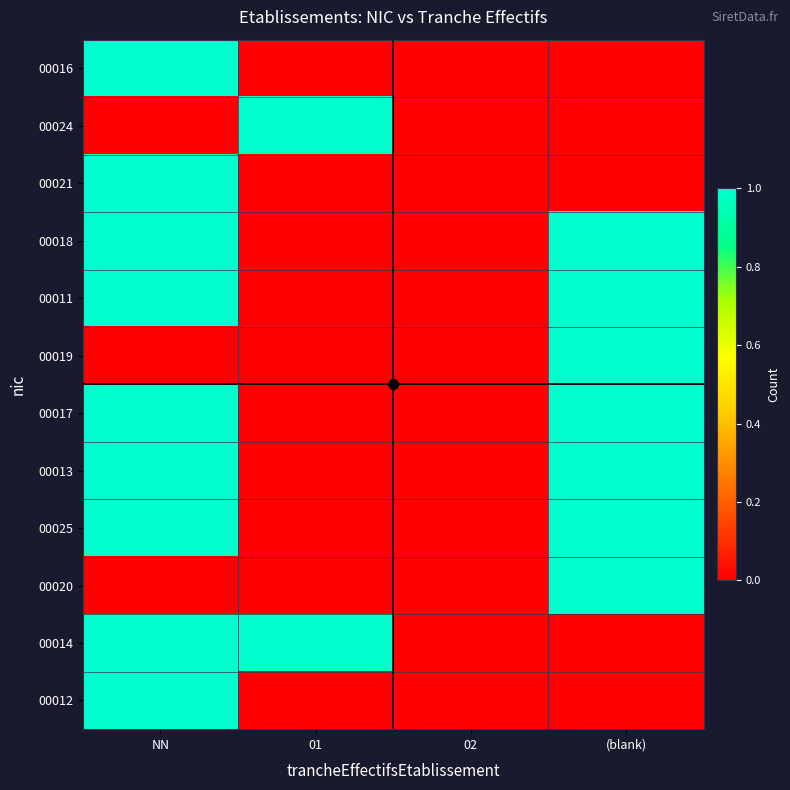

Reading left to right, list all the values displayed in this chart.

00016: NN=1	01=0	02=0	(blank)=0
00024: NN=0	01=1	02=0	(blank)=0
00021: NN=1	01=0	02=0	(blank)=0
00018: NN=1	01=0	02=0	(blank)=1
00011: NN=1	01=0	02=0	(blank)=1
00019: NN=0	01=0	02=0	(blank)=1
00017: NN=1	01=0	02=0	(blank)=1
00013: NN=1	01=0	02=0	(blank)=1
00025: NN=1	01=0	02=0	(blank)=1
00020: NN=0	01=0	02=0	(blank)=1
00014: NN=1	01=1	02=0	(blank)=0
00012: NN=1	01=0	02=0	(blank)=0